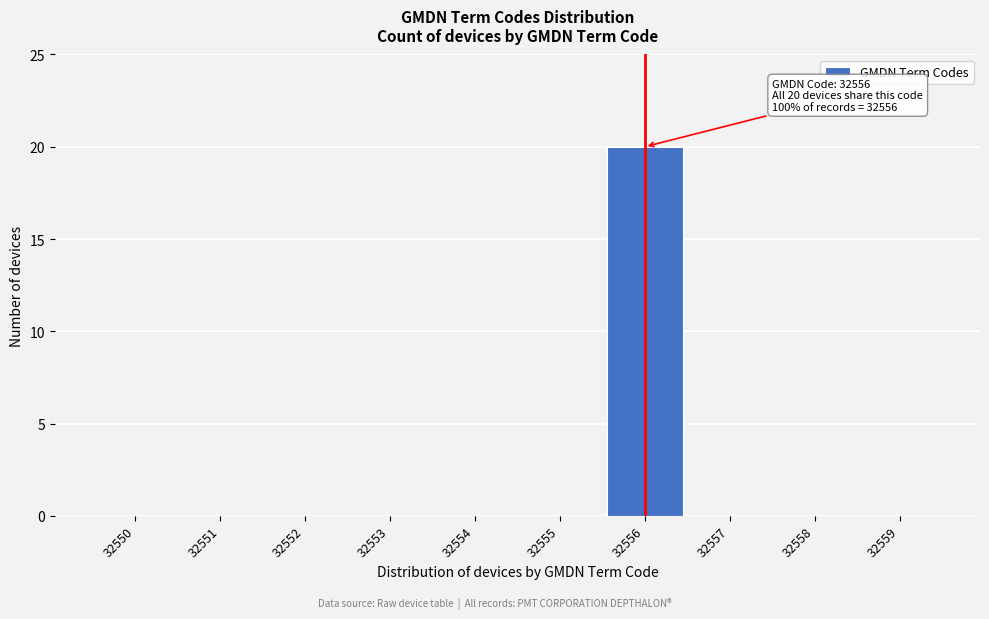

Reading left to right, list all the values displayed in this chart.

32550=0	32551=0	32552=0	32553=0	32554=0	32555=0	32556=20	32557=0	32558=0	32559=0